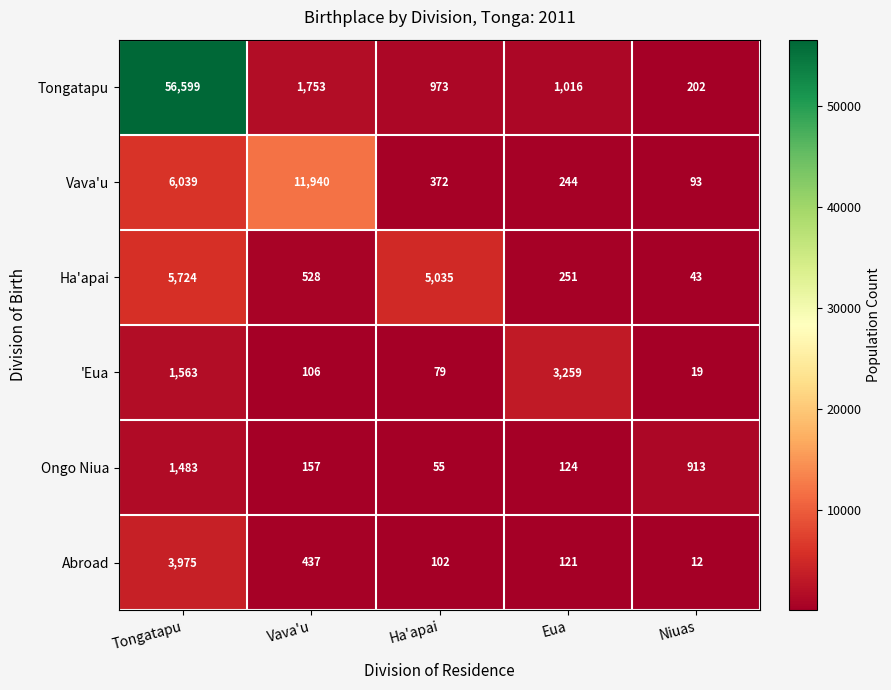

At Eua, list the series in order from largest to smallest.

'Eua, Tongatapu, Ha'apai, Vava'u, Ongo Niua, Abroad